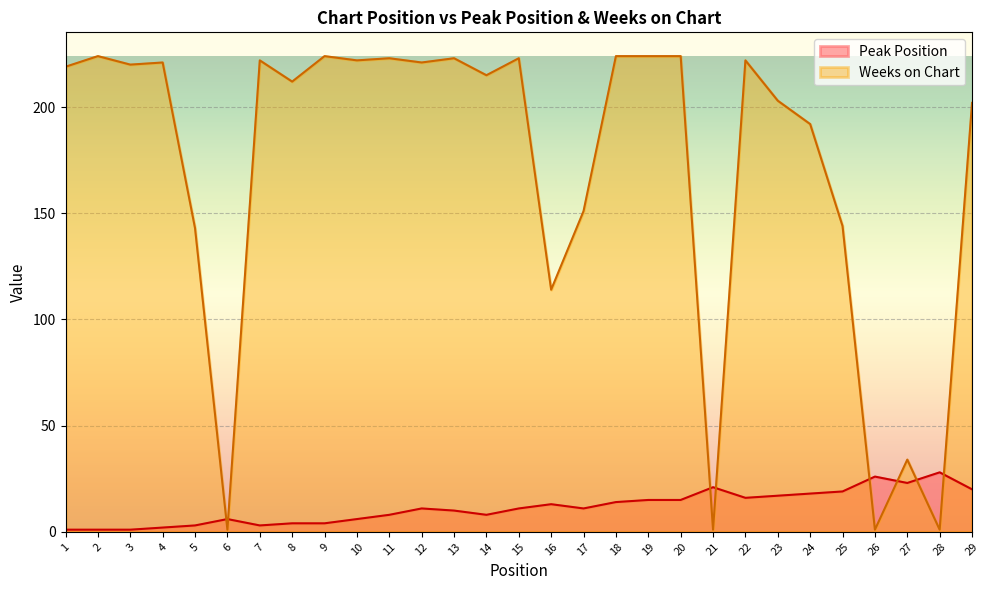

At how many categories does at least one series exceed 127?

23